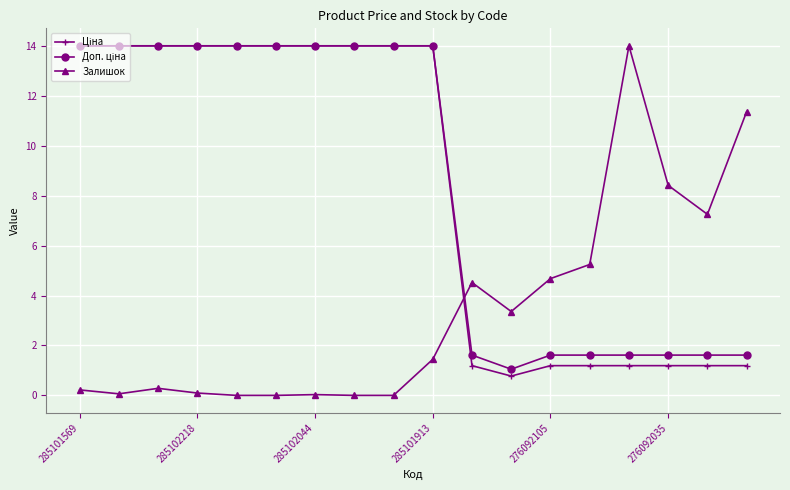

Which series has the widest spread of values?

Залишок